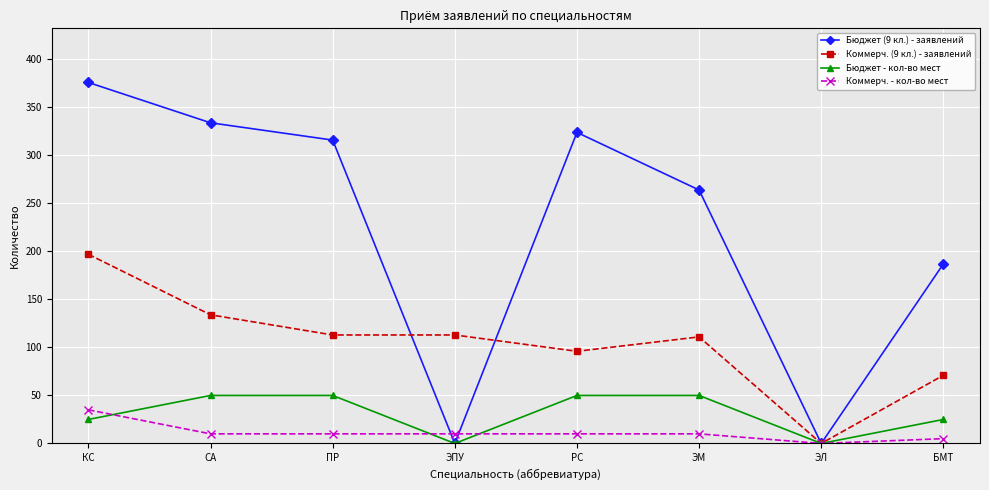

How many values in Коммерч. (9 кл.) - заявлений are above zero?

7